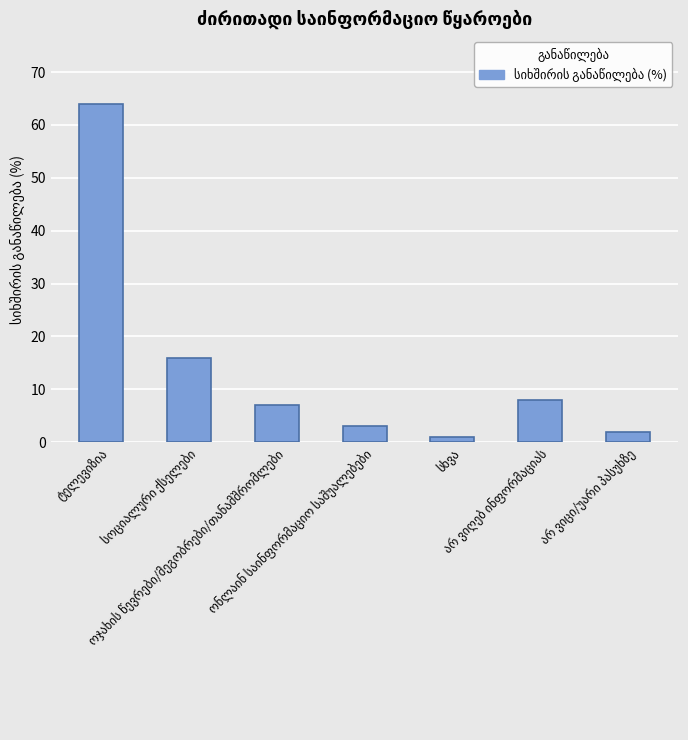

What is the difference between the maximum and minimum values?

63